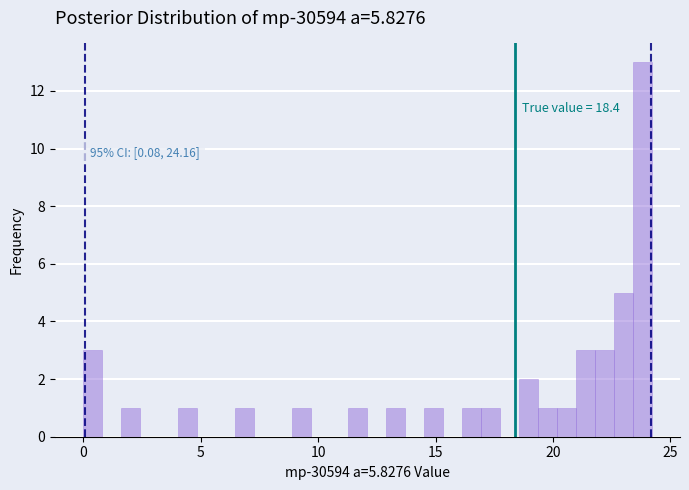

Around what value on the x-axis is the tallest bar? Give the approximate position of its centre, as read against the axis.

24.0